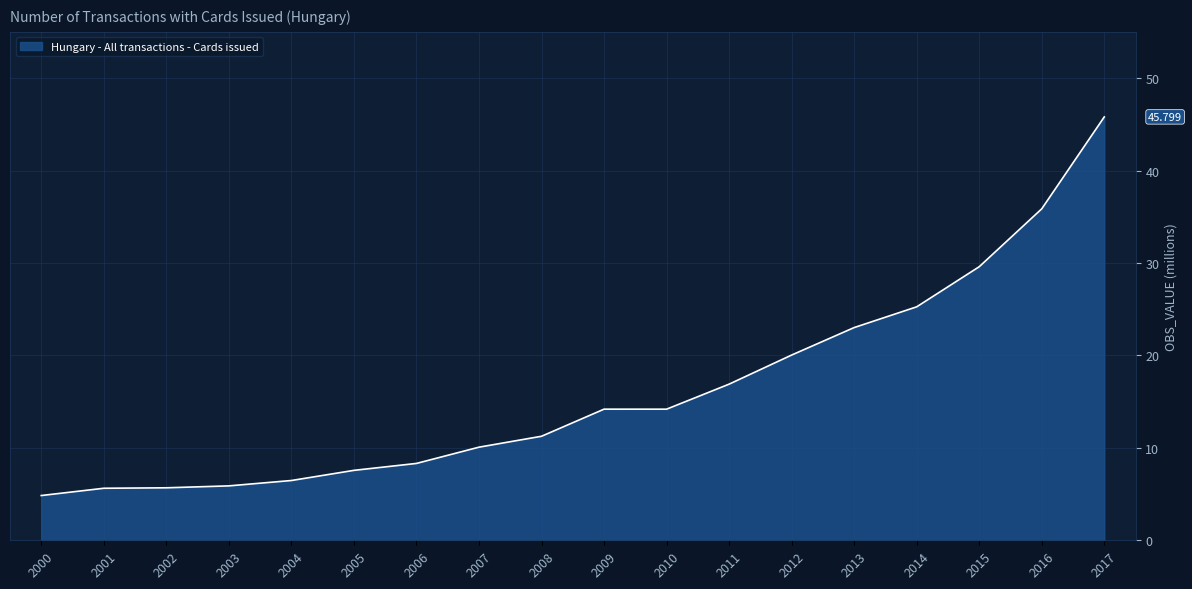

What is the difference between the values at 2011 and 2001?

11.3